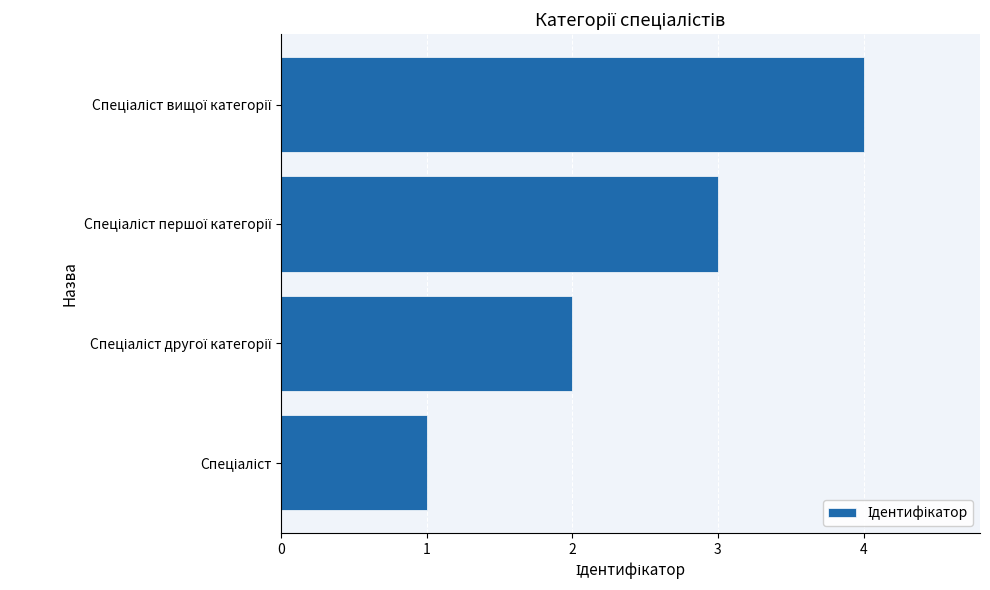

What is the sum of all values?

10